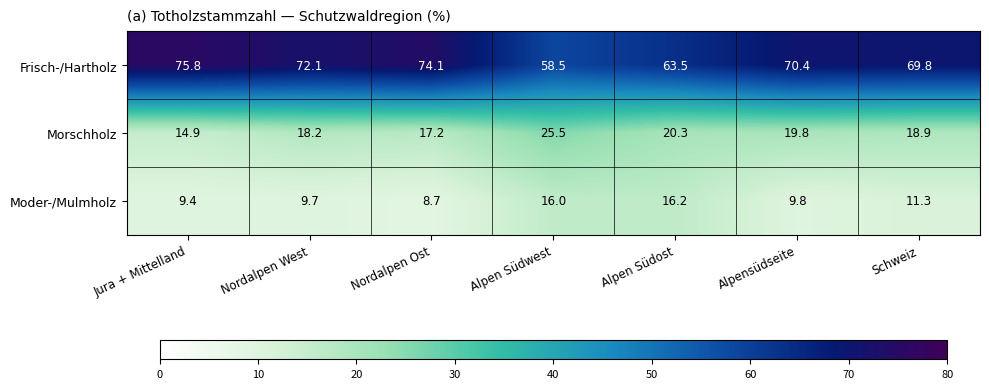

What is the difference between the Moder-/Mulmholz values at Nordalpen Ost and Nordalpen West?

1.0